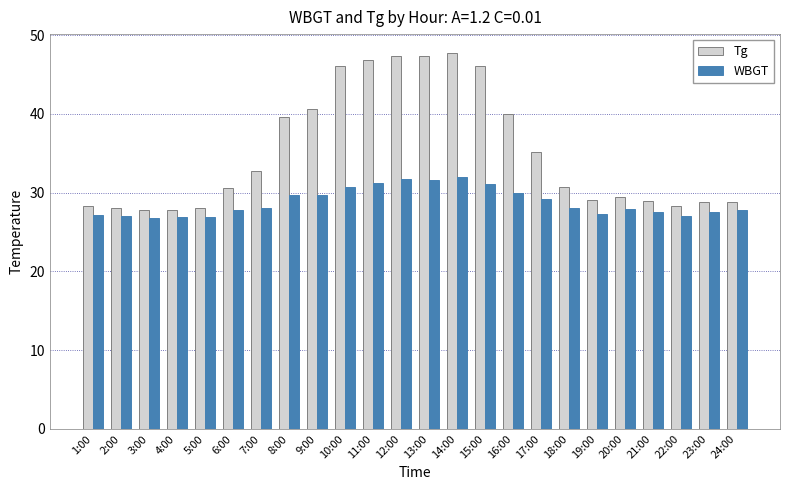

Count the number of data series in this chart.

2